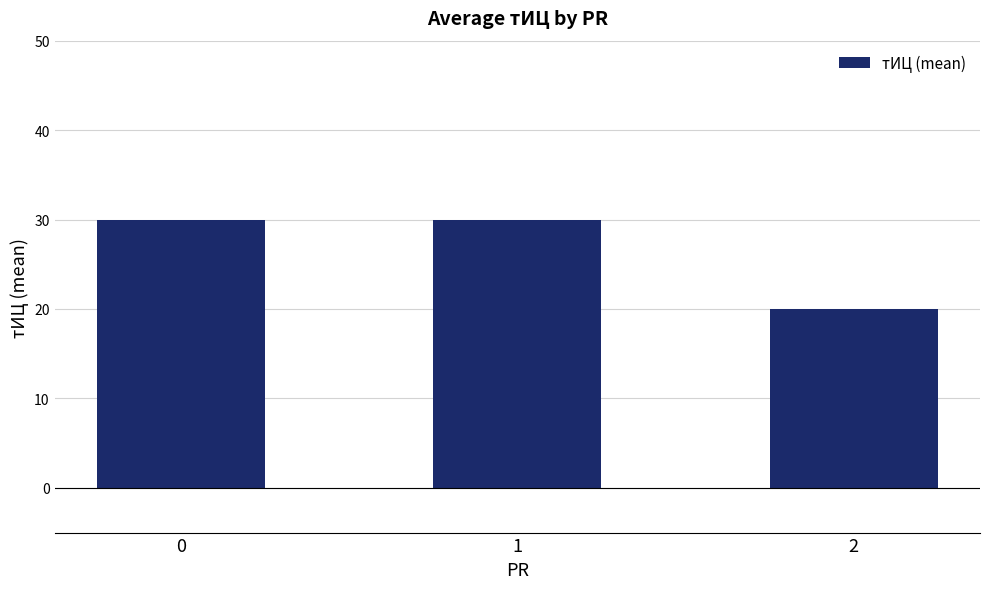

What is the difference between the maximum and minimum values?

10